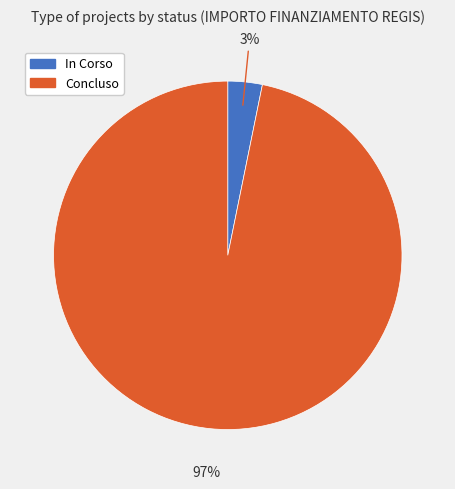

Do Concluso and In Corso together represent more than half of the pie?

Yes